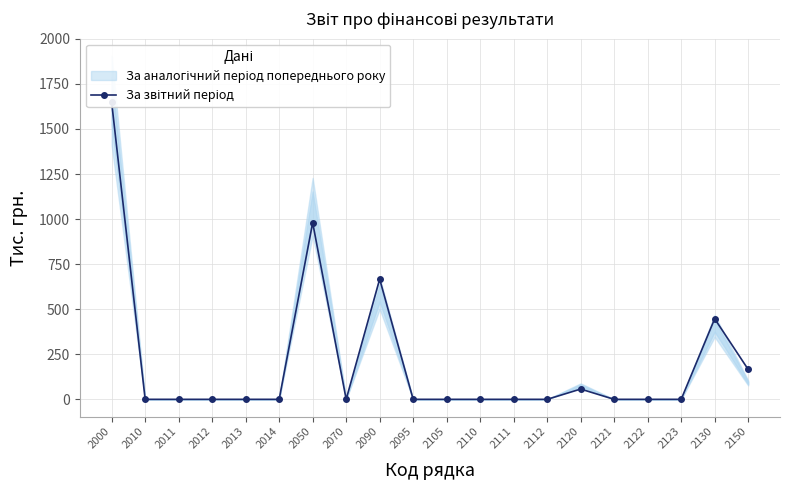

True or false: the data shows -643 at 2122.

False